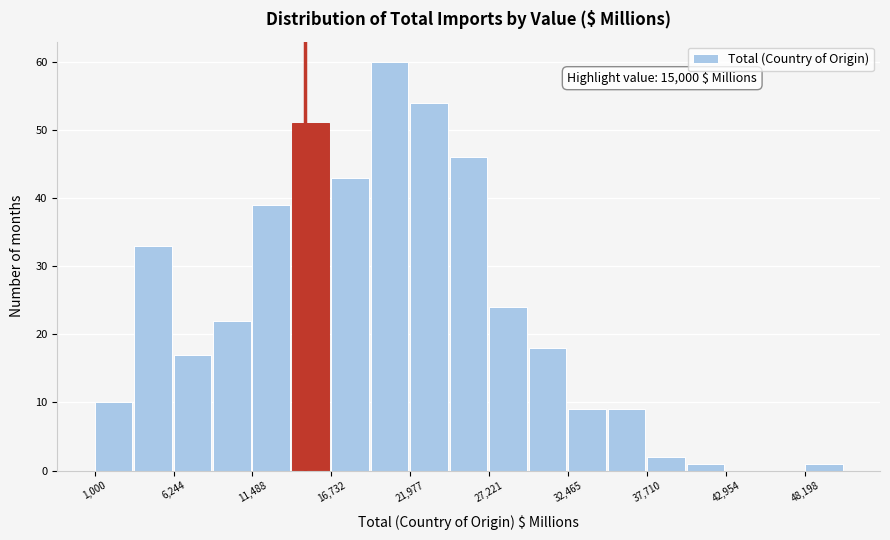

Read against the x-axis, roughly where is the centre of the tallest bar?

21000